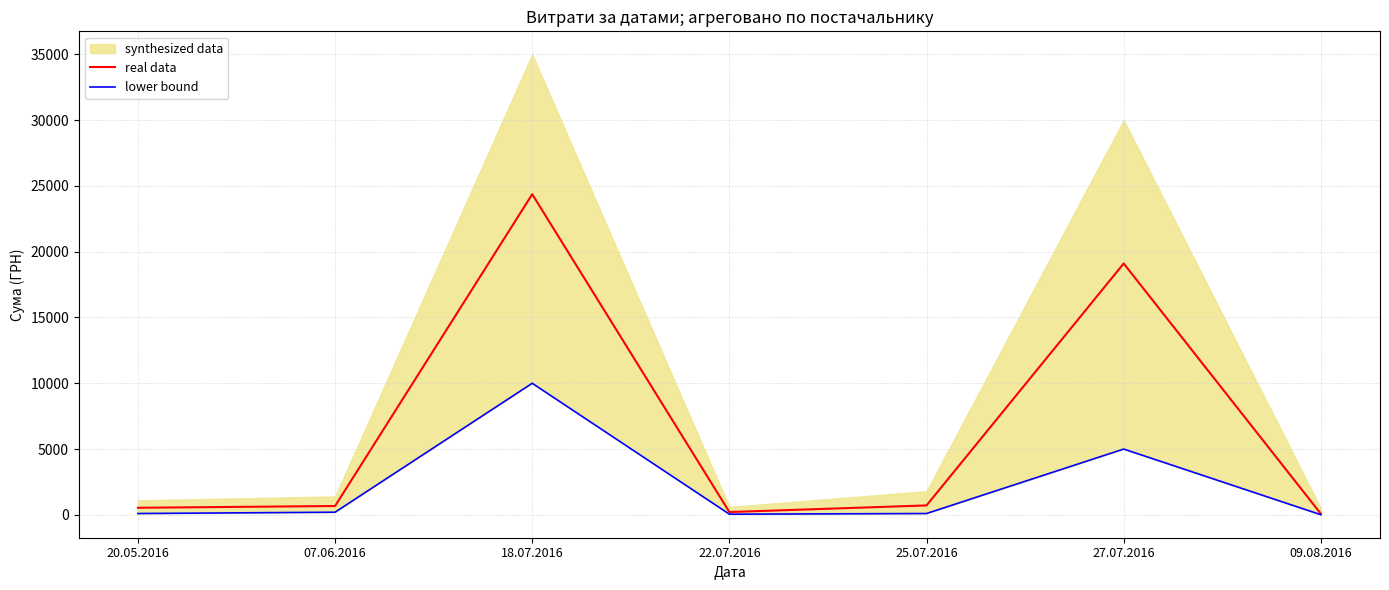

How many values in the real data series exceed 670?

3